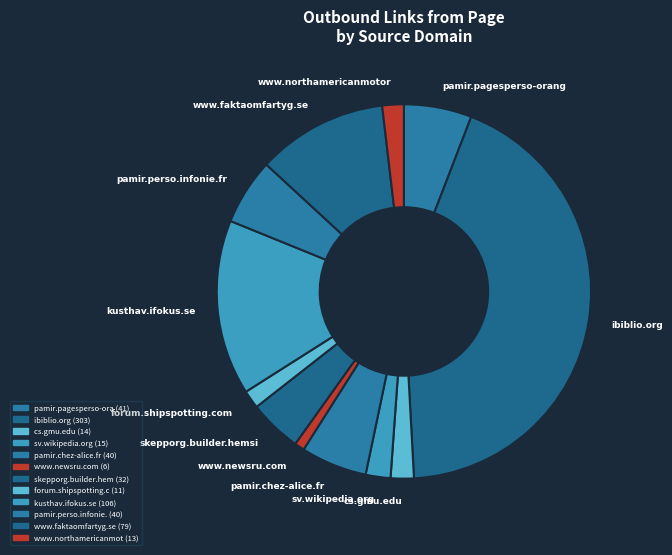

How many slices are in this pie chart?

12